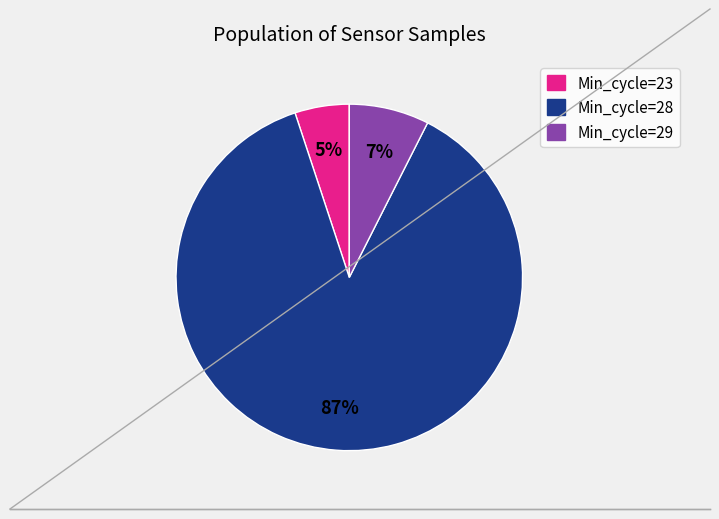

Count the number of slices in the pie.

3